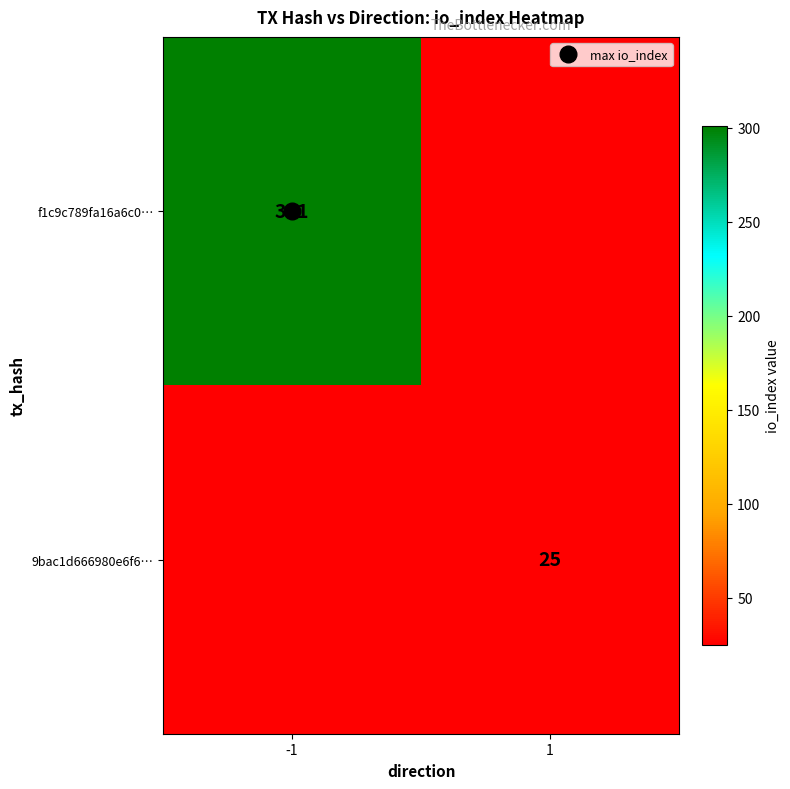

Between 1 and -1, which is larger?

-1